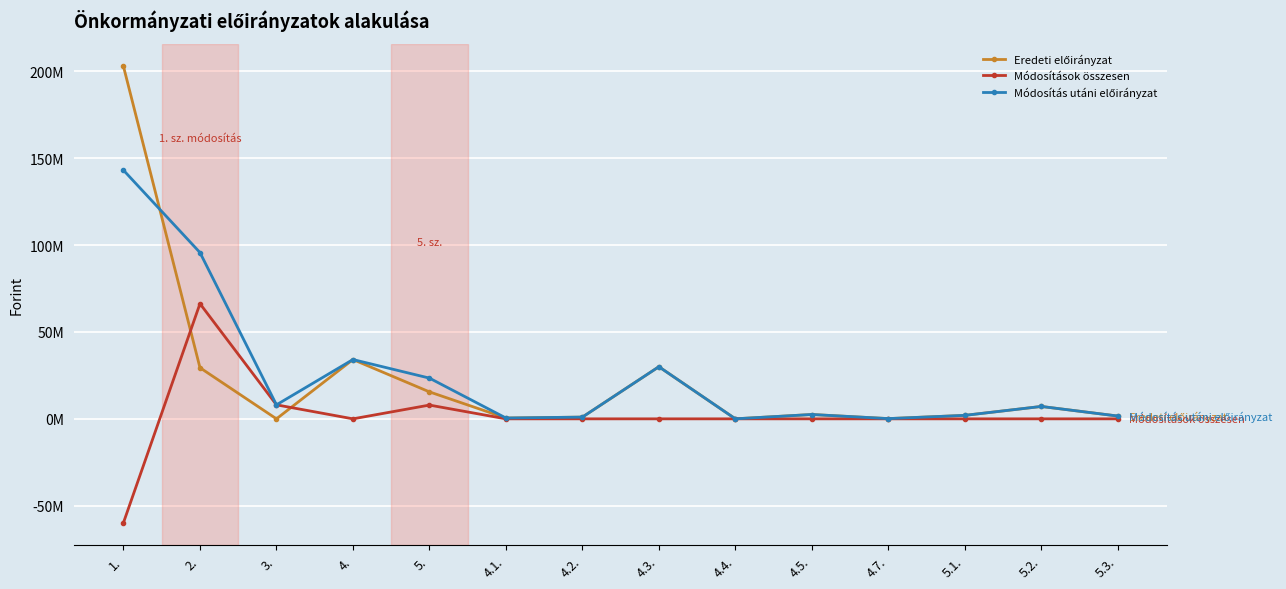

Does the chart have visible grid lines?

Yes